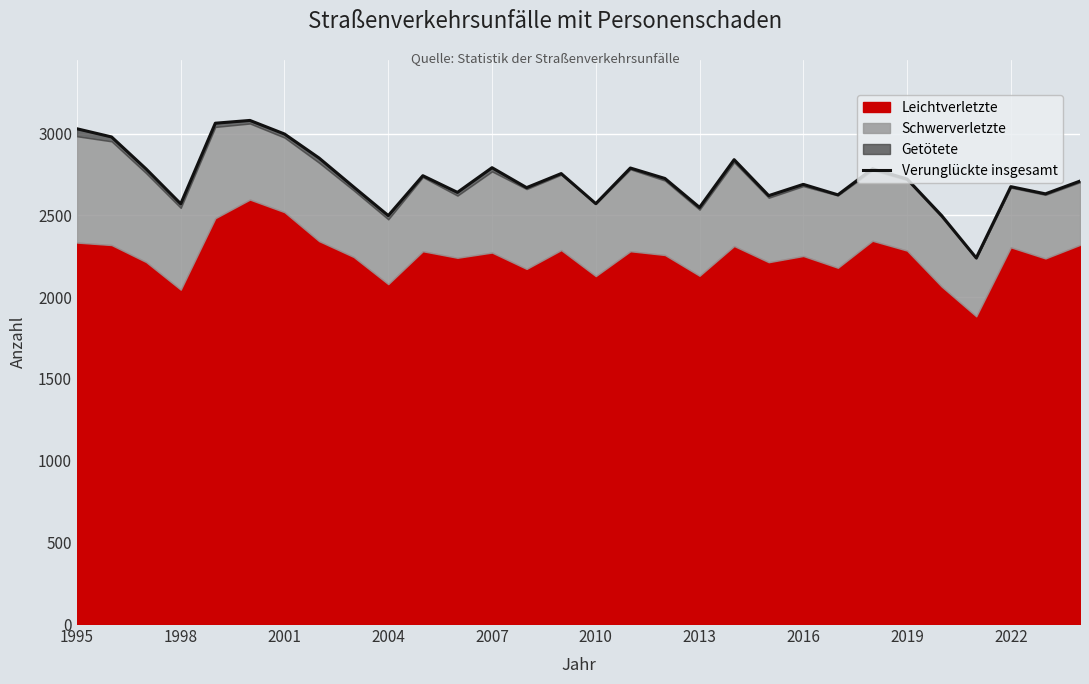

Reading left to right, what are all the values shown in this chart?

3029	2979	2783	2570	3063	3080	2997	2850	2673	2498	2742	2640	2791	2669	2755	2571	2789	2725	2548	2840	2620	2689	2625	2784	2722	2498	2239	2675	2631	2709